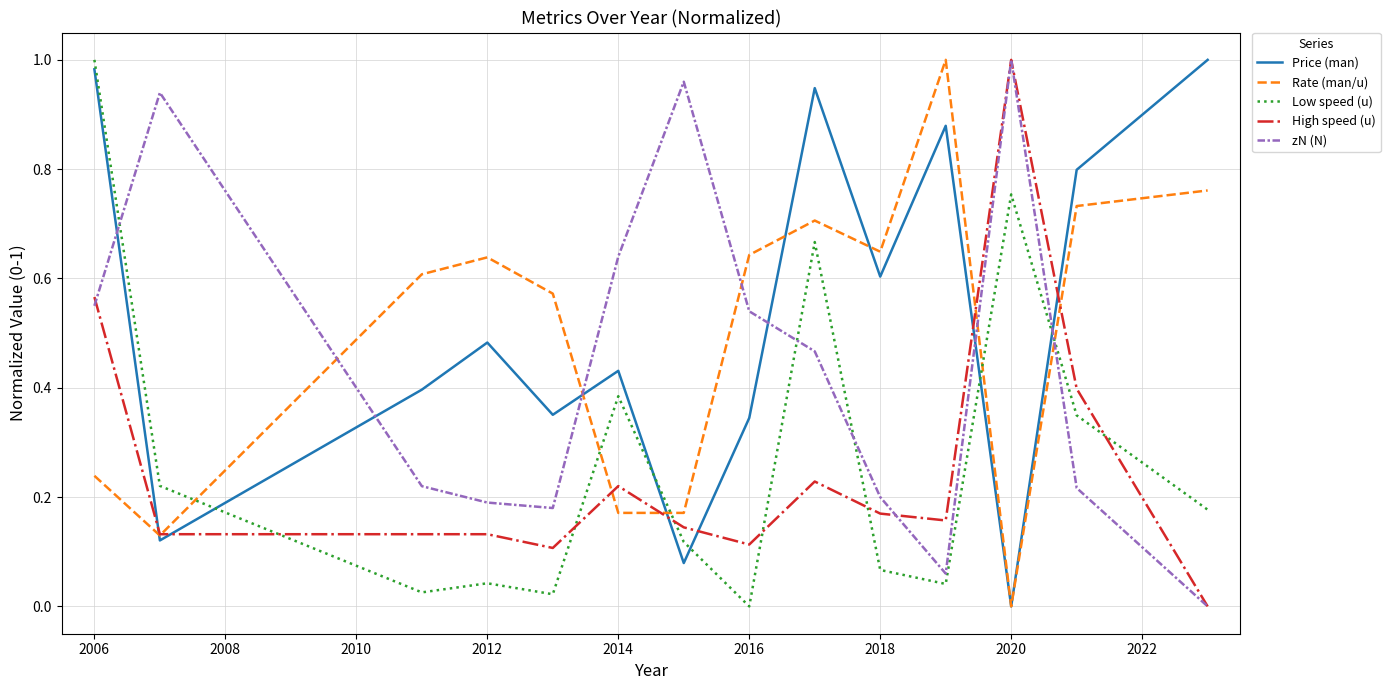

How many intersections are there between Low speed (u) and Rate (man/u)?

5